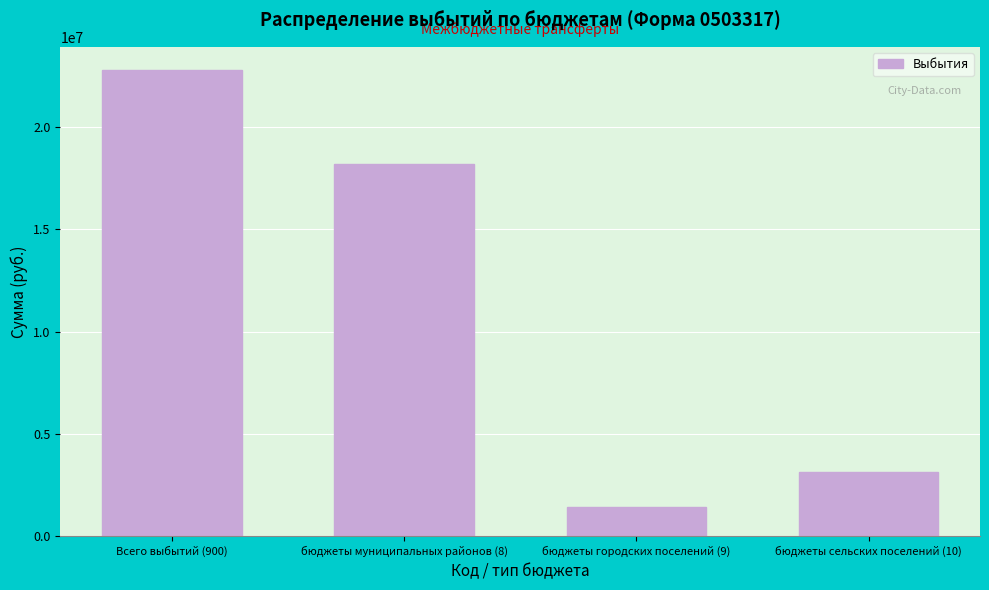

Reading left to right, list all the values displayed in this chart.

Всего выбытий (900)=22765543.5	бюджеты муниципальных районов (8)=18205251.0	бюджеты городских поселений (9)=1423548.7	бюджеты сельских поселений (10)=3136743.8